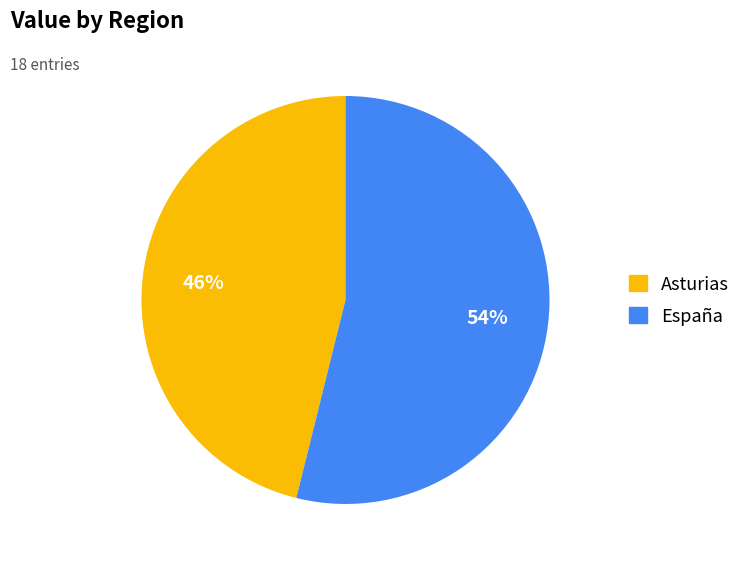

Count the number of slices in the pie.

2